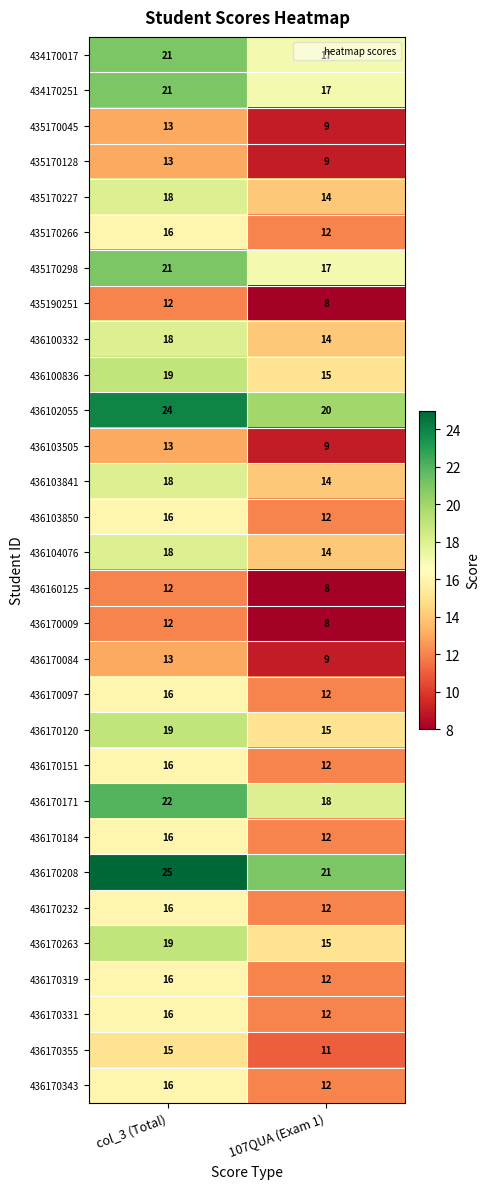

The 436100332 series shows 14 at 107QUA (Exam 1). True or false?

True